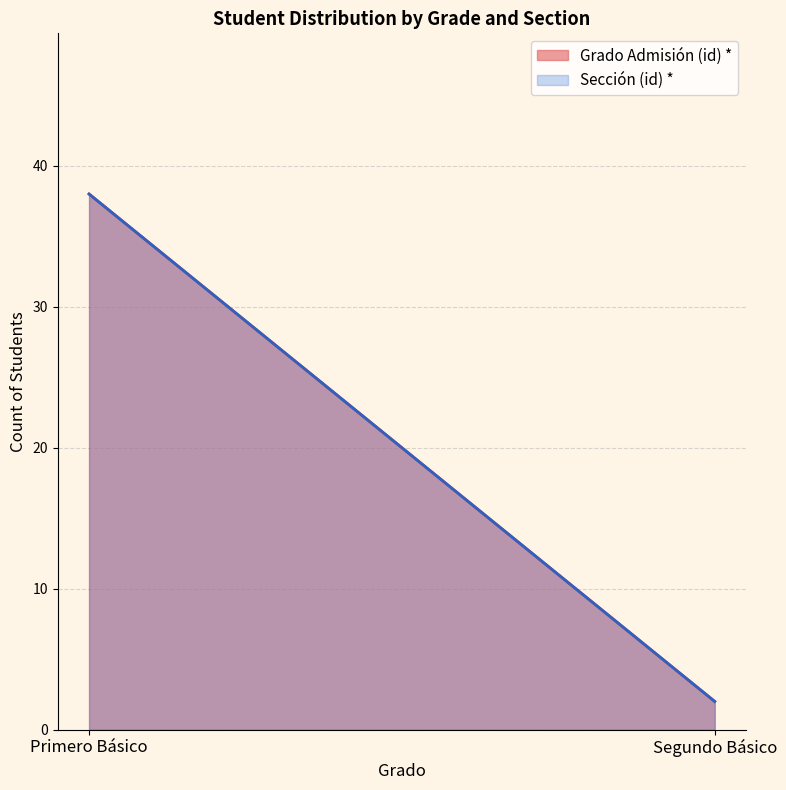

Does the chart have visible grid lines?

Yes